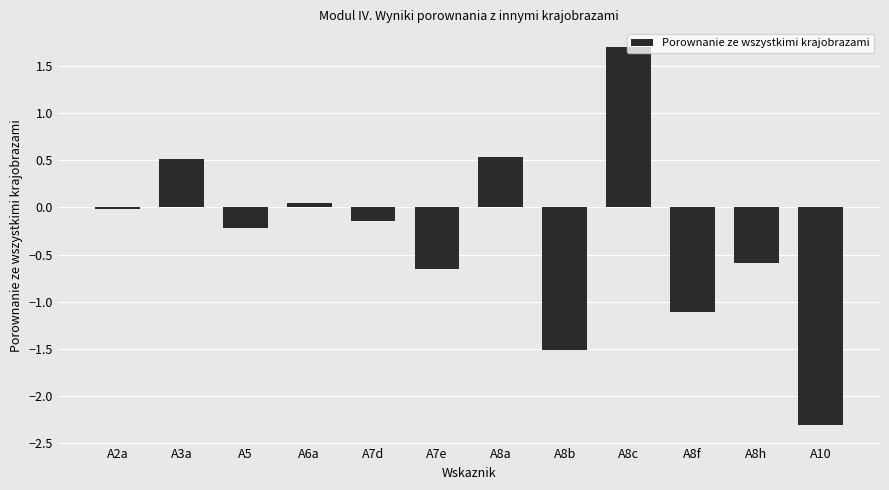

Count the number of categories in the chart.

12